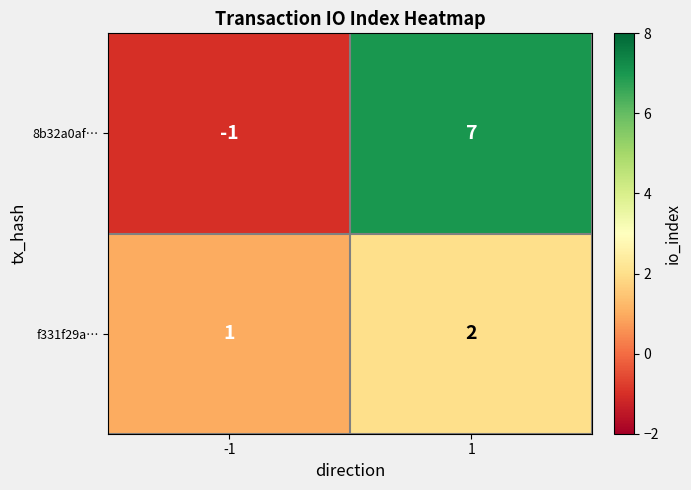

Count the number of categories in the chart.

2